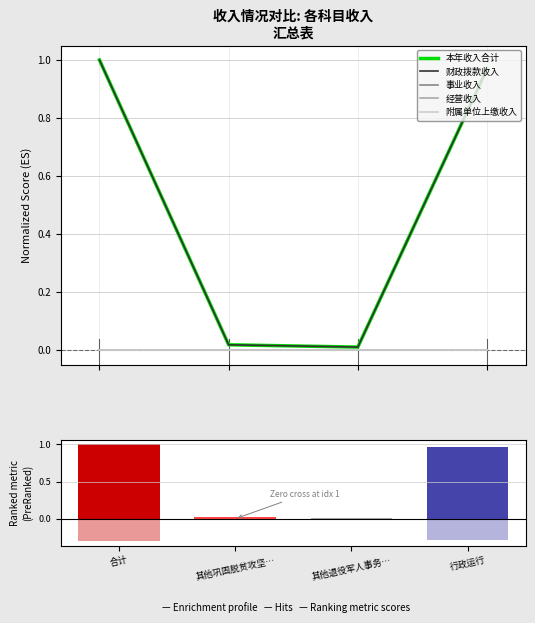

What is the value of the 本年收入合计 bar at the 4th from the left?

1.0